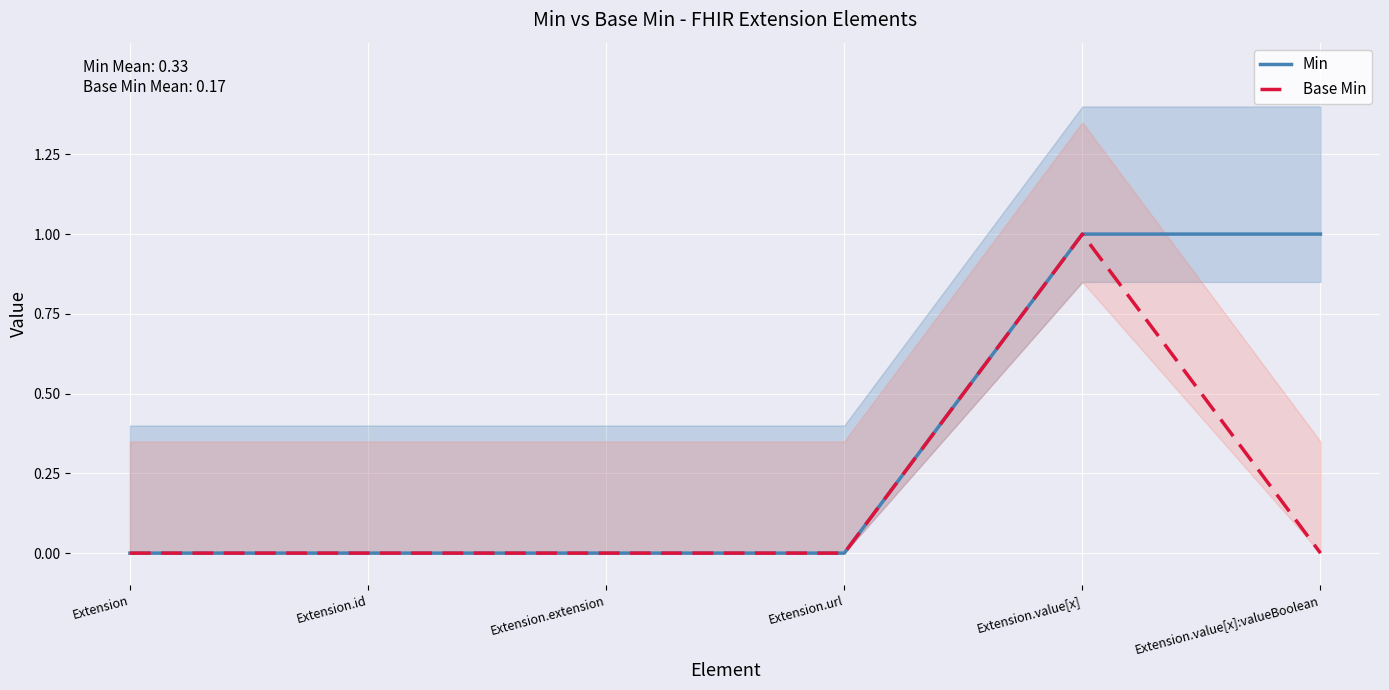

What is the maximum value for Base Min?

1